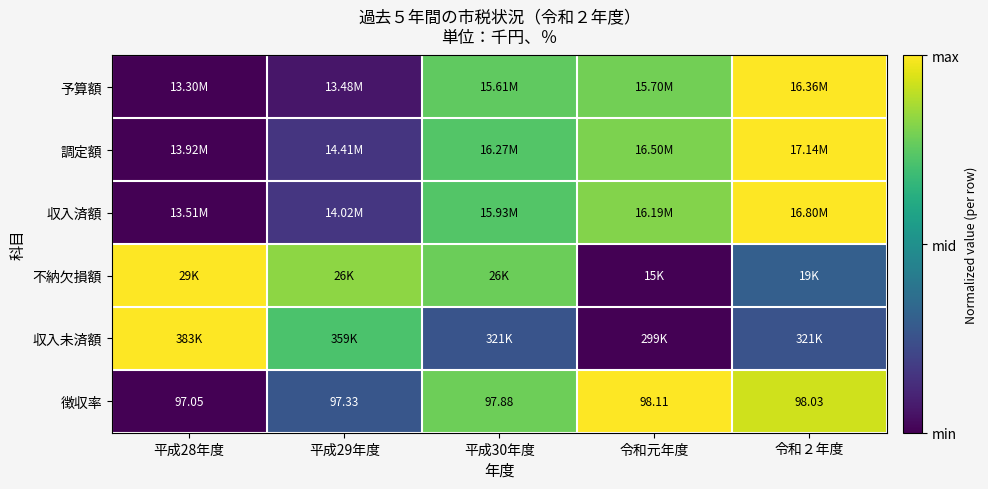

At which category does the chart reach its minimum across all series?

平成28年度